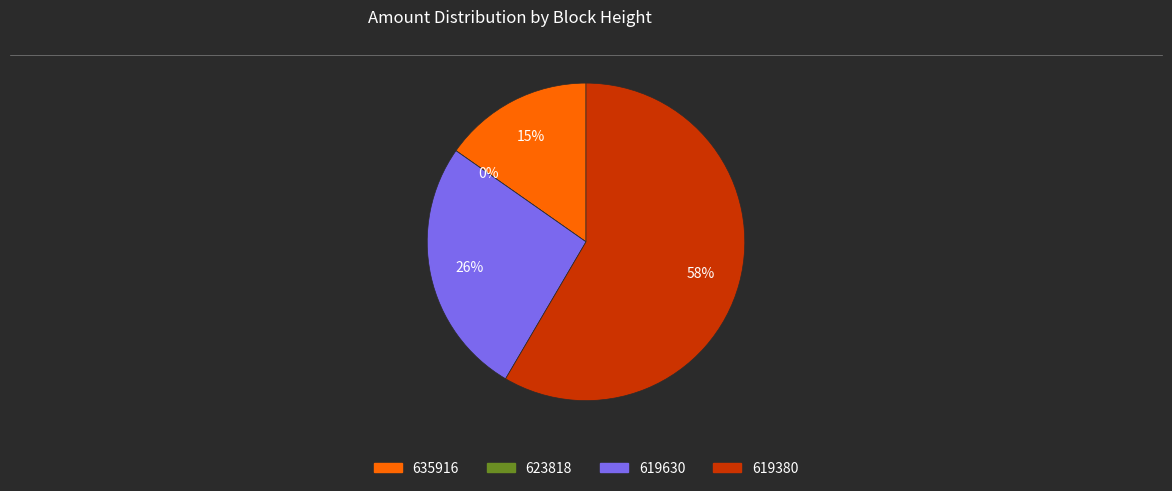

Rank the categories by value from highest to lowest.

619380, 619630, 635916, 623818